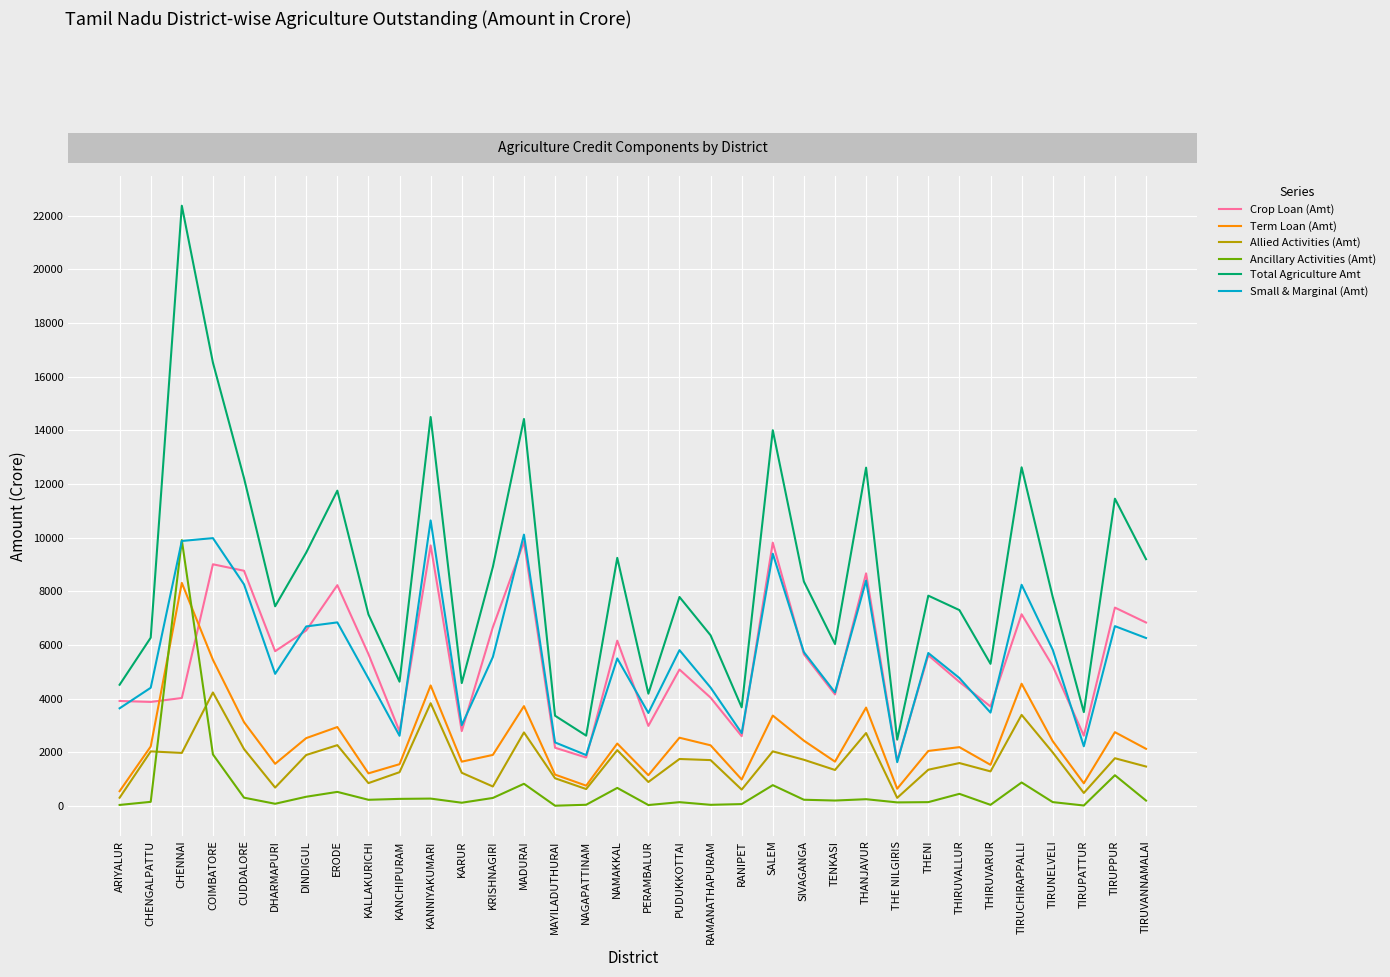

Which category has the highest value across all series?

CHENNAI